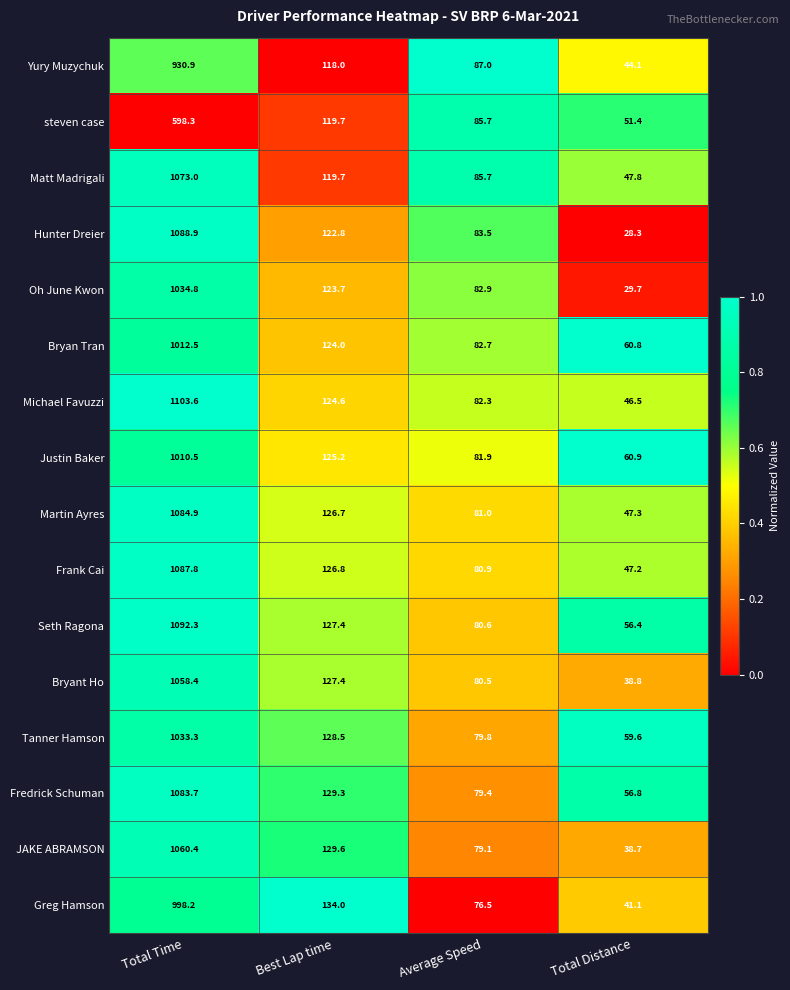

Count the number of categories in the chart.

4